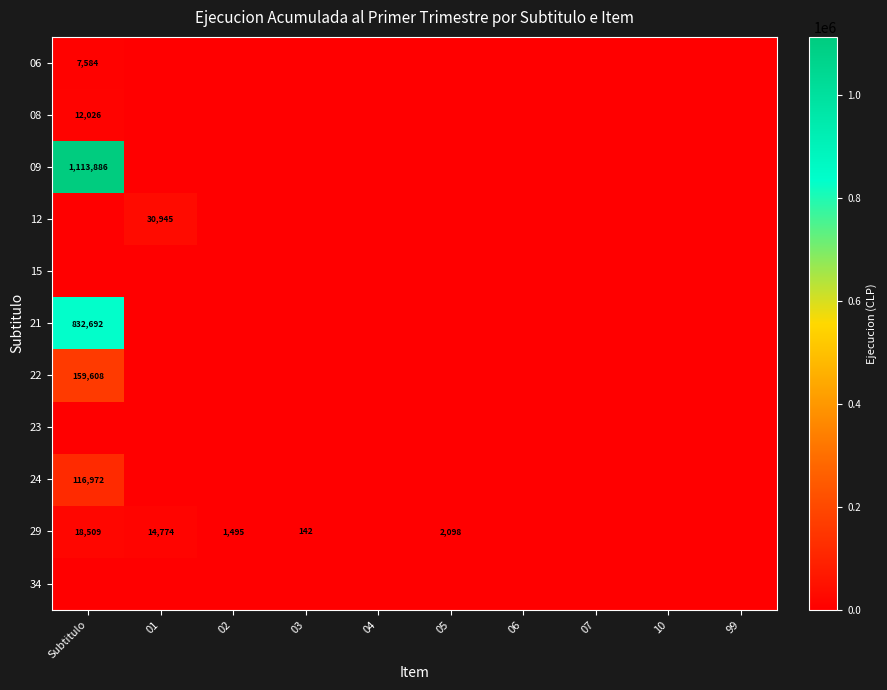

True or false: 29 has a value of 10335 at Subtitulo.

False